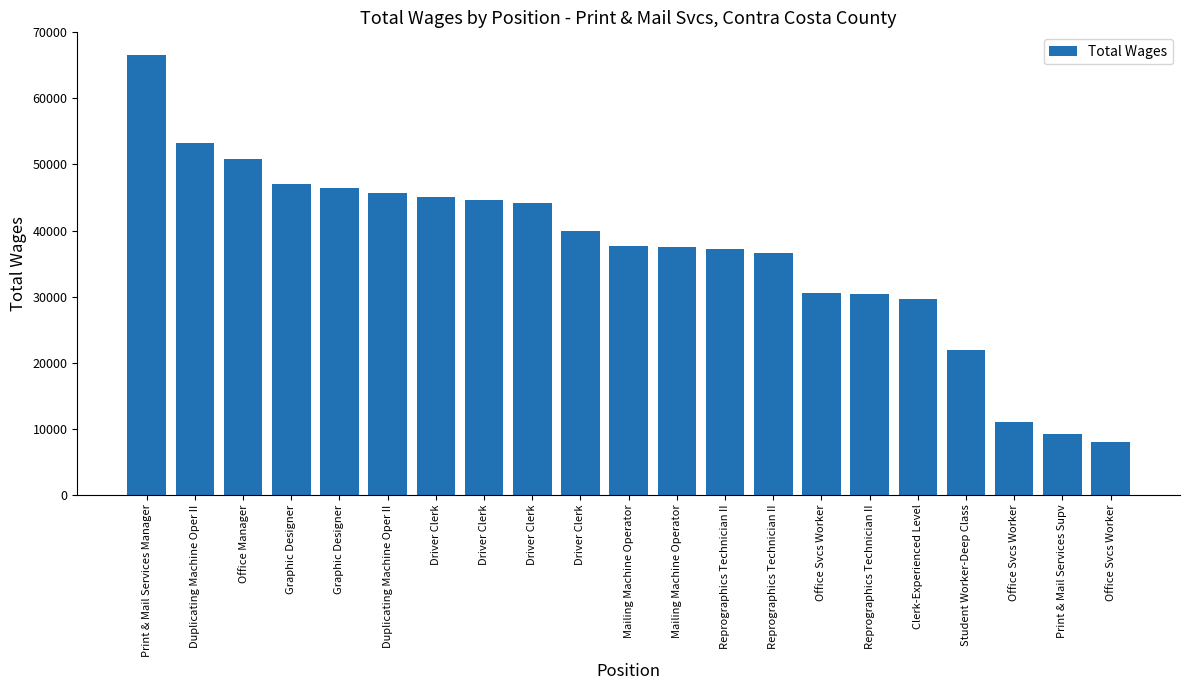

How many bars are there in total?

21